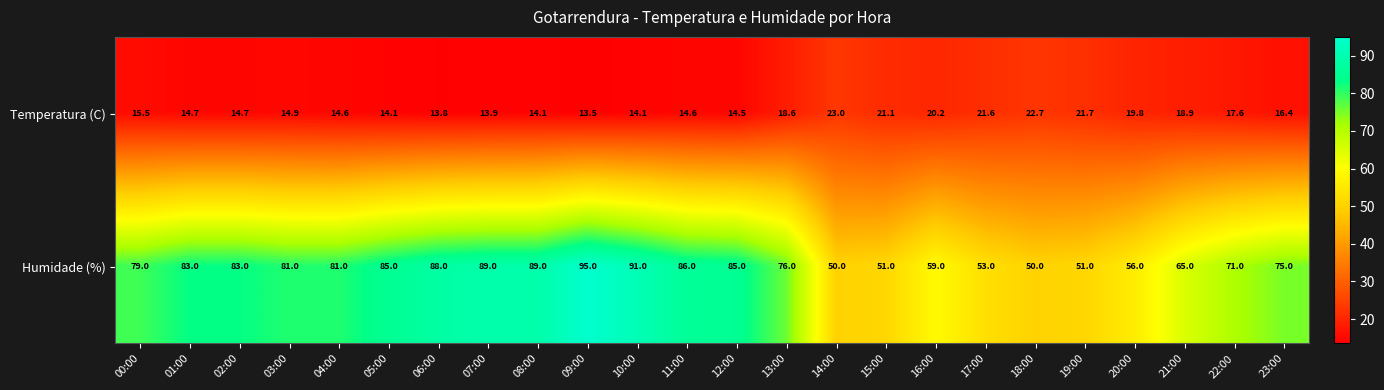

Which category has the highest value across all series?

09:00